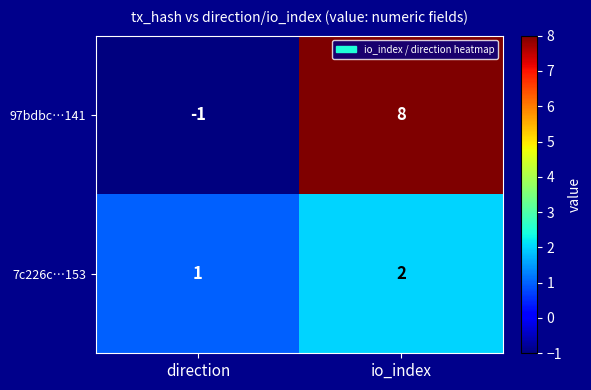

Reading right to left, list all the values displayed in this chart.

97bdbc…141: io_index=8	direction=-1
7c226c…153: io_index=2	direction=1